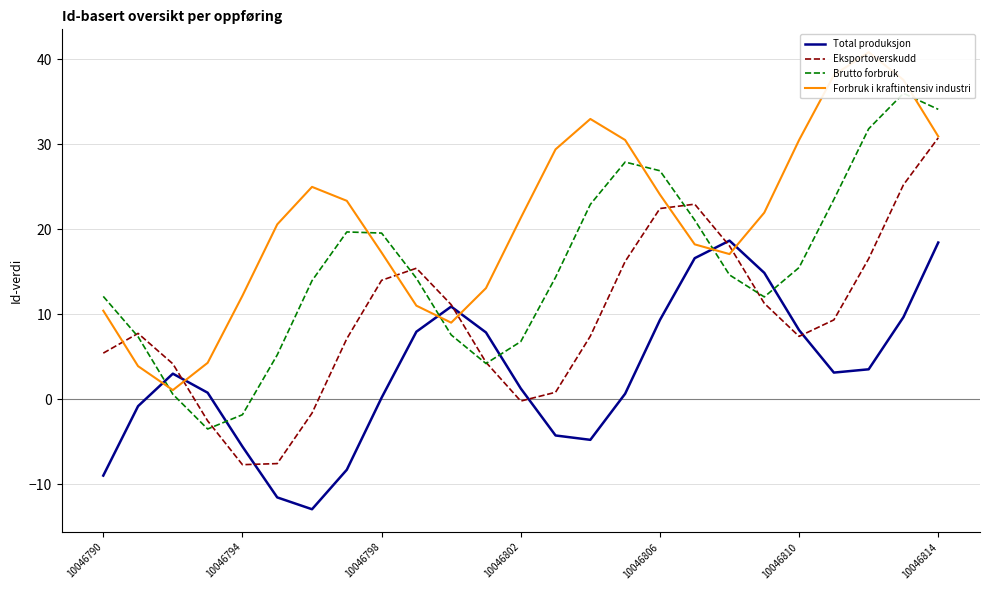

In Forbruk i kraftintensiv industri, how many points are higher than both neighbors (excluding endpoints)?

3